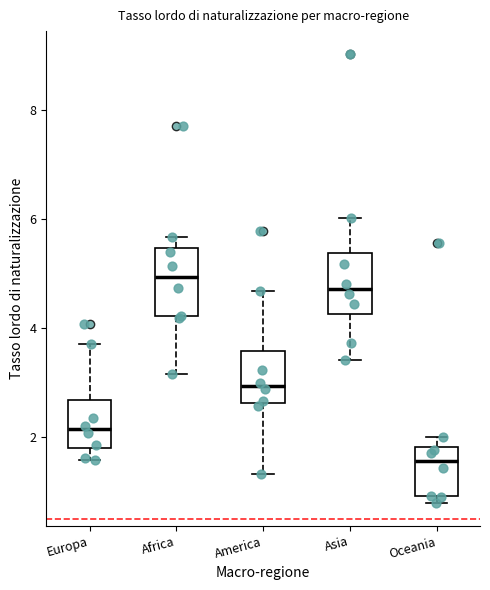

Reading left to right, read every box against the y-axis: the position of its median line, the range the box covers, and the ends of its whiskers. The values are not printed on the chart, so give them approximately, as read against the axis.

Europa: median 2.2, box 1.8 to 2.6, whiskers 1.6 to 3.8
Africa: median 5.0, box 4.2 to 5.4, whiskers 3.2 to 5.6
America: median 3.0, box 2.6 to 3.6, whiskers 1.4 to 4.6
Asia: median 4.8, box 4.2 to 5.4, whiskers 3.4 to 6.0
Oceania: median 1.6, box 1.0 to 1.8, whiskers 0.8 to 2.0